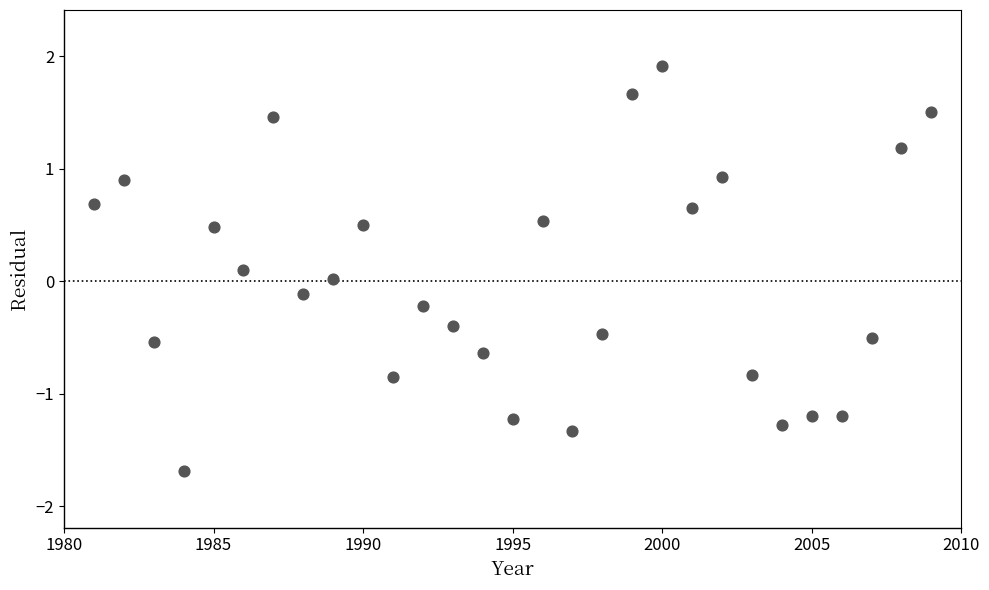

What is the range of Y values (max minus min)?

3.6